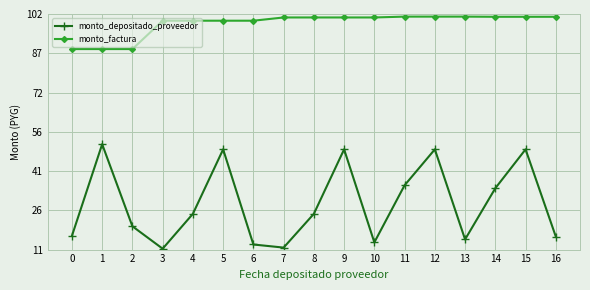

Does the chart have visible grid lines?

Yes